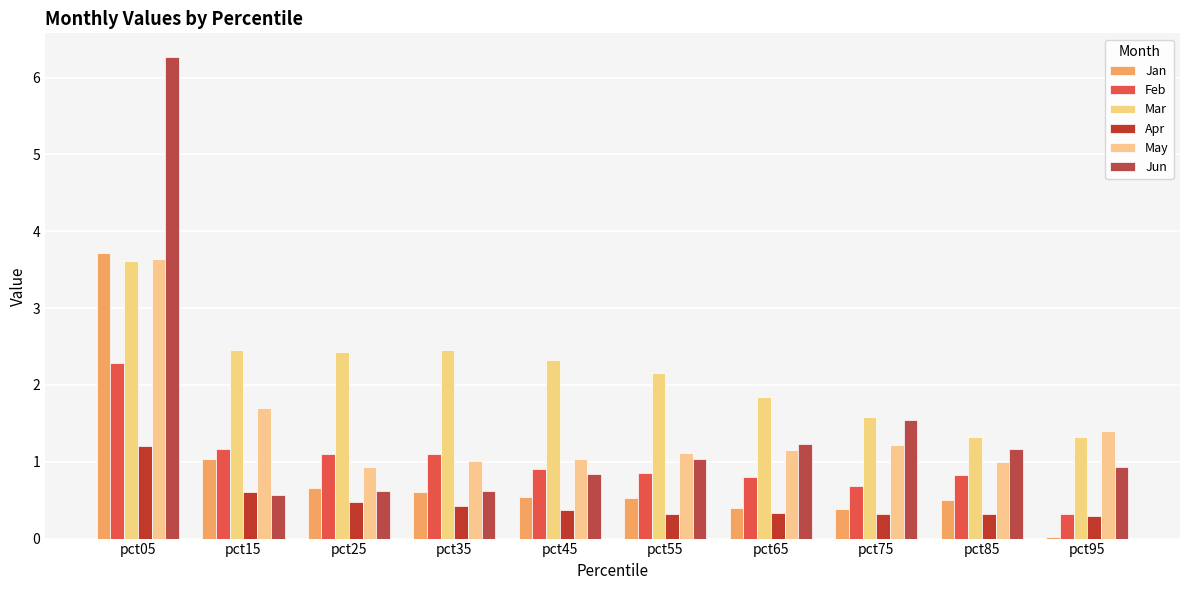

At which label does Mar reach its minimum?

pct85